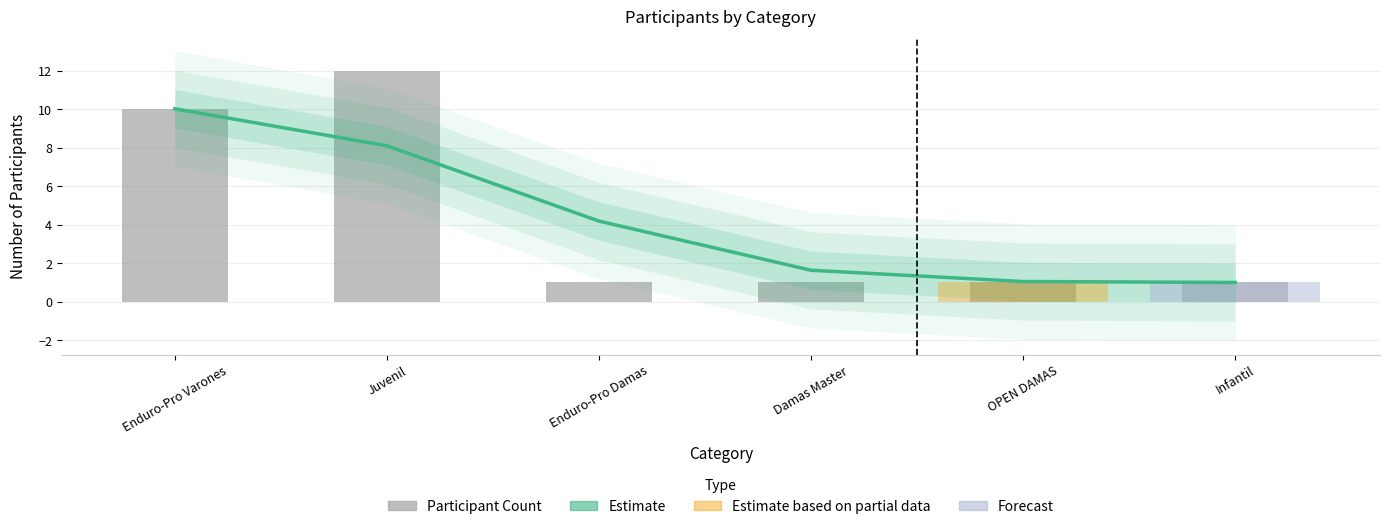

How many categories are shown in the chart?

6